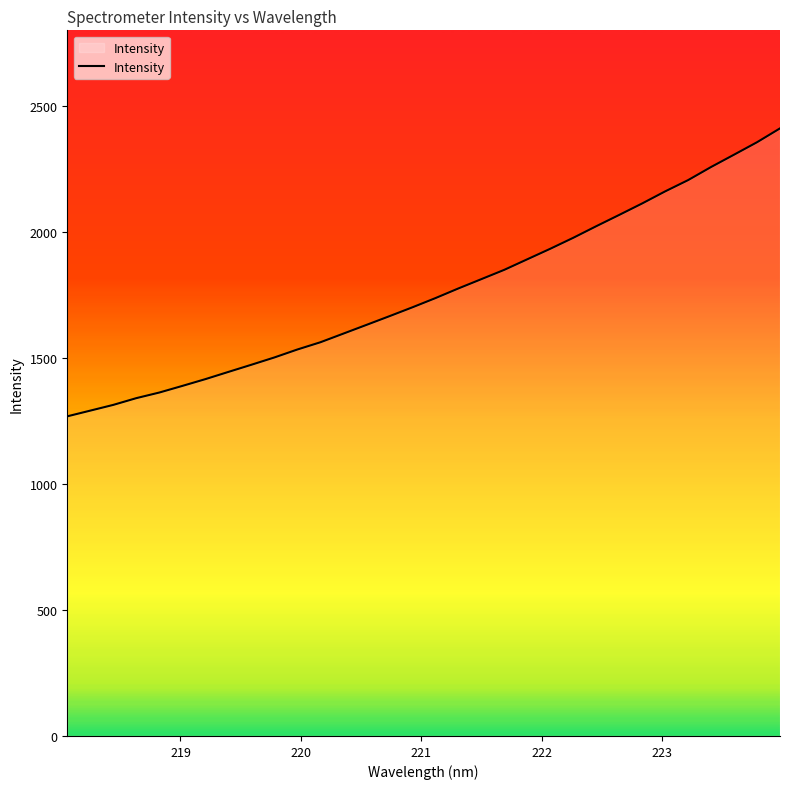

What is the smallest value displayed?

1268.3